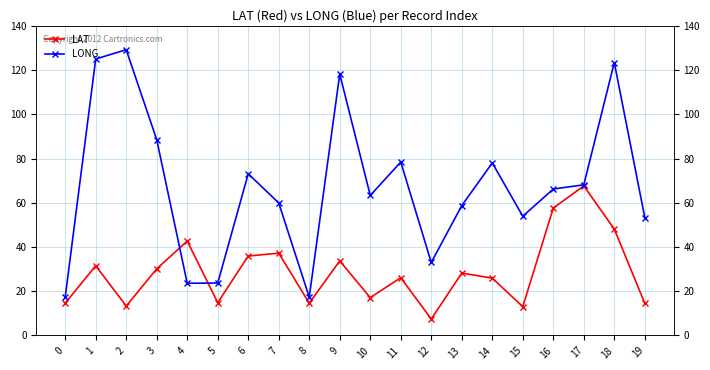

Reading left to right, what are all the values shown in this chart?

LAT: 14.6	31.5	13.3	30.1	42.7	14.8	35.9	37.2	14.6	33.7	17.1	26.1	7.4	28.2	25.9	13.0	57.6	67.6	48.1	14.5
LONG: 17.3	125.0	129.2	88.5	23.6	23.7	73.1	59.9	17.3	118.2	63.3	78.4	33.0	58.7	78.0	53.9	66.2	68.1	123.4	53.3